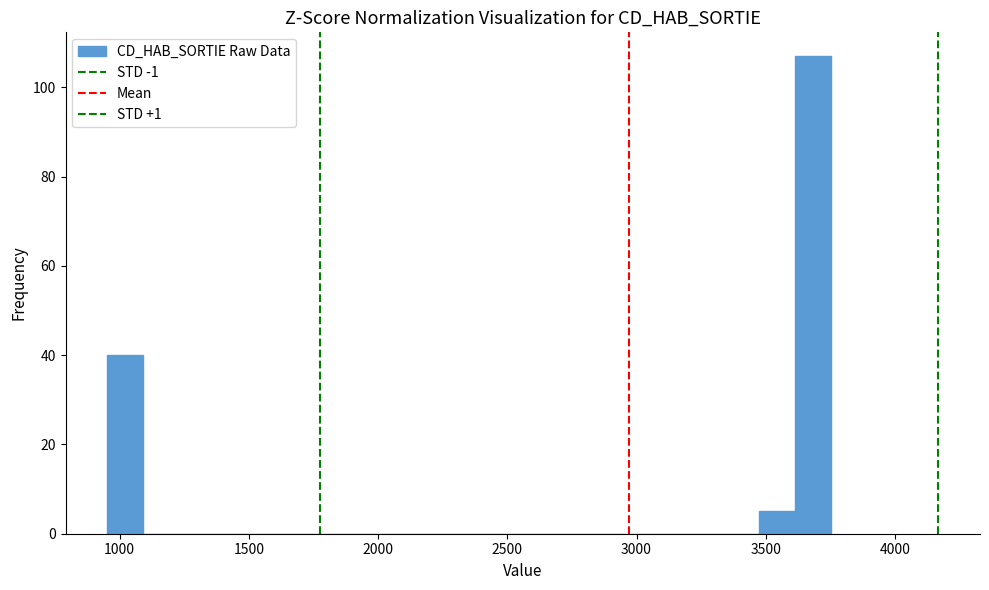

Around what value on the x-axis is the tallest bar? Give the approximate position of its centre, as read against the axis.

3700